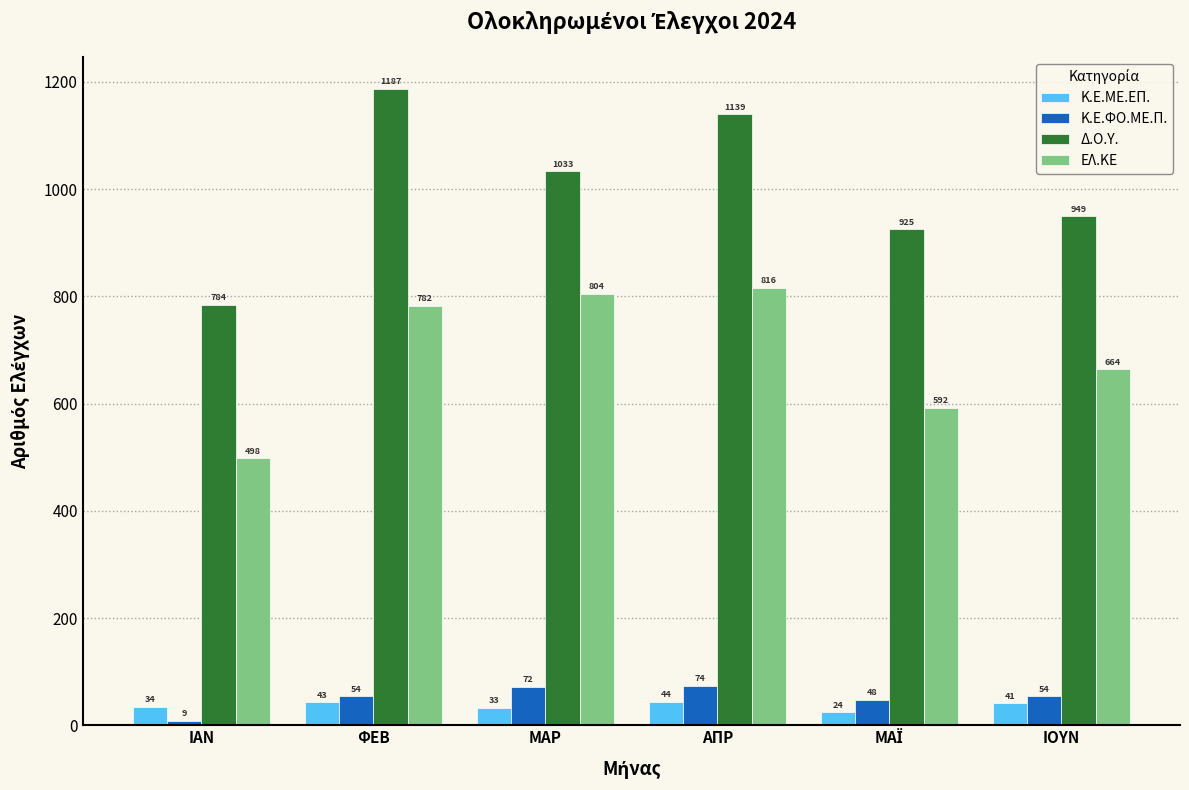

Reading left to right, list all the values displayed in this chart.

Κ.Ε.ΜΕ.ΕΠ.: 34	43	33	44	24	41
Κ.Ε.ΦΟ.ΜΕ.Π.: 9	54	72	74	48	54
Δ.Ο.Υ.: 784	1187	1033	1139	925	949
ΕΛ.ΚΕ: 498	782	804	816	592	664